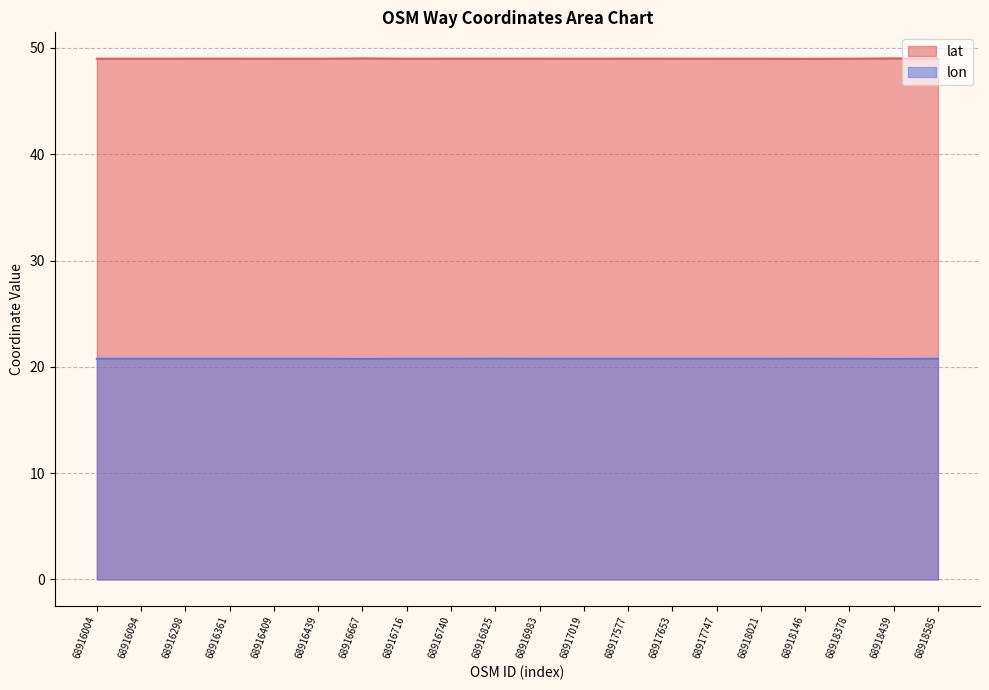

Read the lon value at 68918585.

20.8